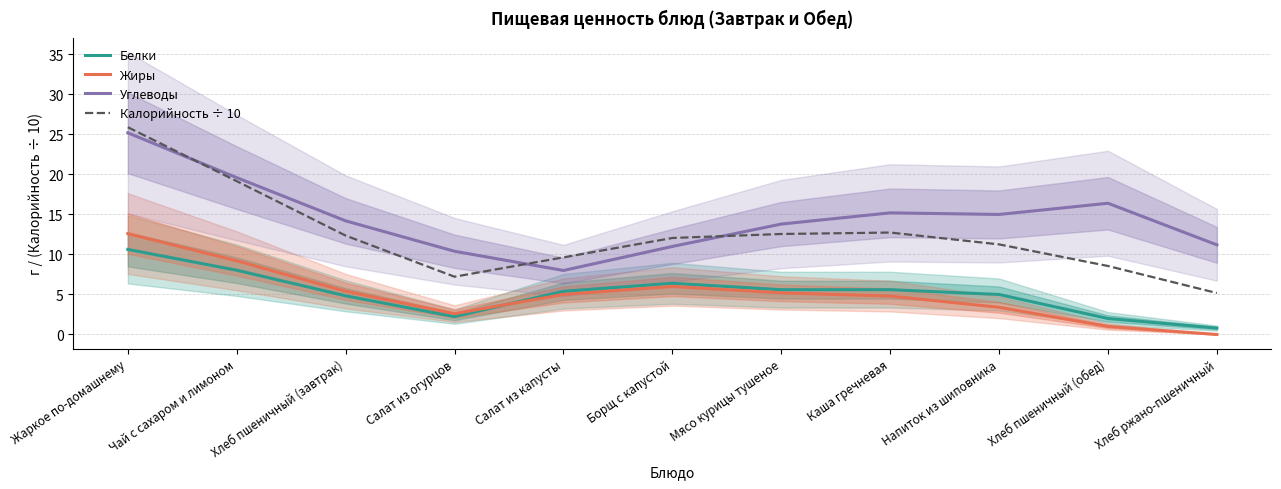

Between Хлеб пшеничный (завтрак) and Мясо курицы тушеное, which is larger?

Мясо курицы тушеное